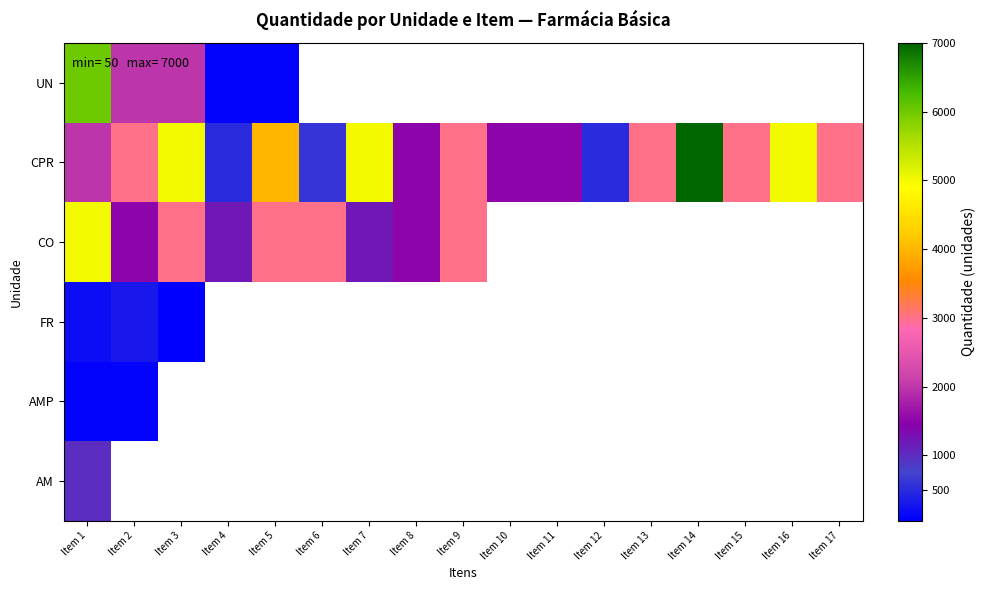

What is the highest value of the CPR series?

7000.0